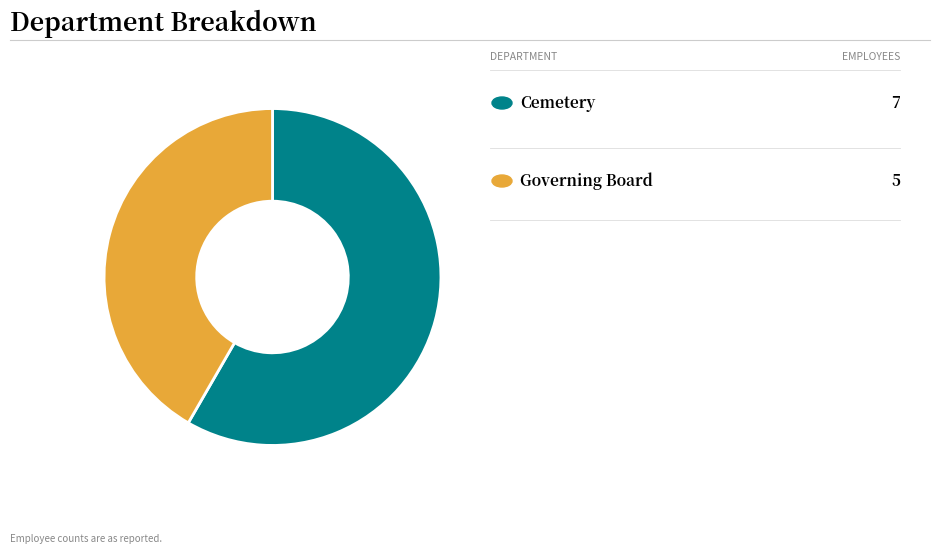

Does any single category account for the majority?

Yes